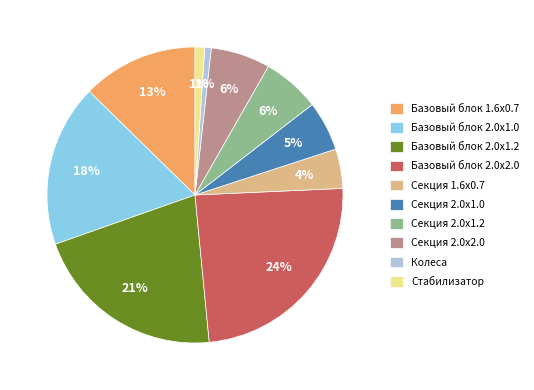

Do Базовый блок 2.0х1.2 and Секция 2.0х1.0 together represent more than half of the pie?

No